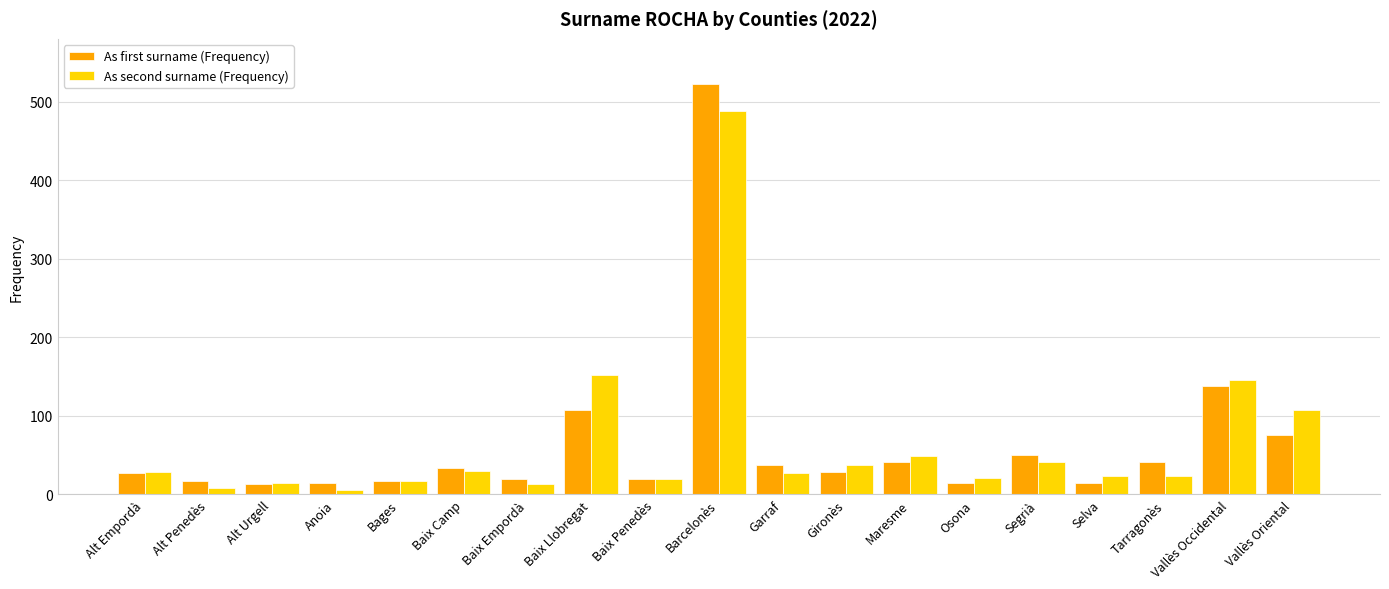

What are all the series names shown in the legend?

As first surname (Frequency), As second surname (Frequency)